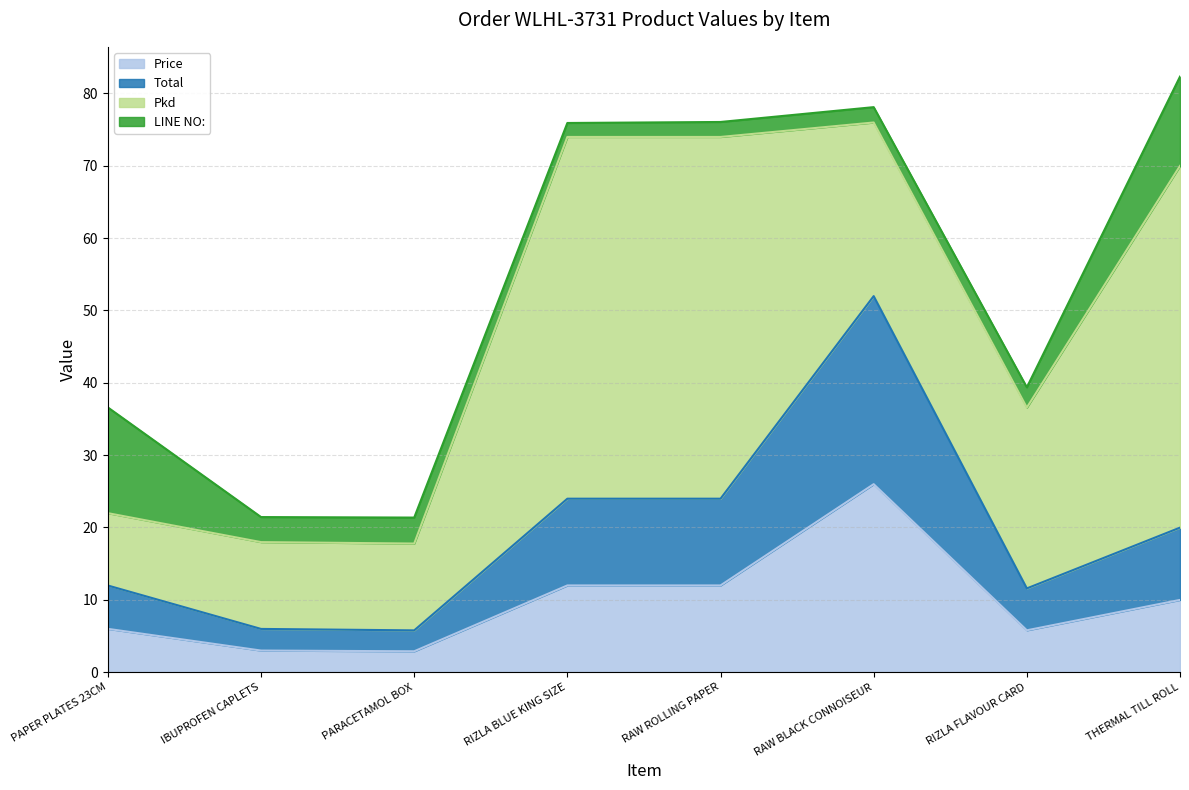

Rank the categories by Price value from lowest to highest.

PARACETAMOL BOX, IBUPROFEN CAPLETS, RIZLA FLAVOUR CARD, PAPER PLATES 23CM, THERMAL TILL ROLL, RIZLA BLUE KING SIZE, RAW ROLLING PAPER, RAW BLACK CONNOISEUR